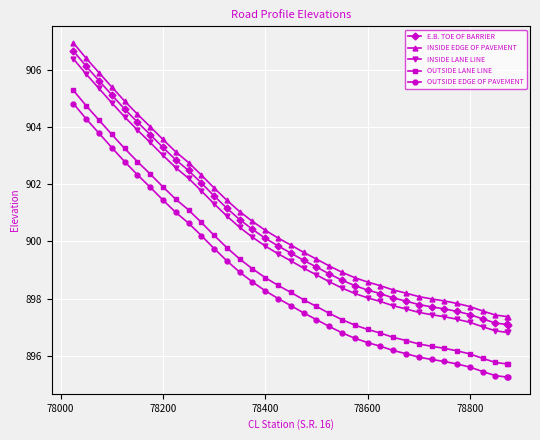

True or false: OUTSIDE EDGE OF PAVEMENT and INSIDE EDGE OF PAVEMENT cross at least once.

False